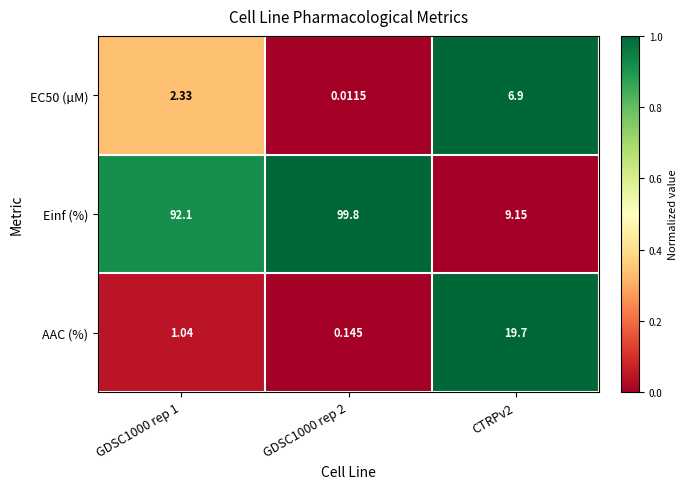

At which category does the chart reach its minimum across all series?

GDSC1000 rep 2